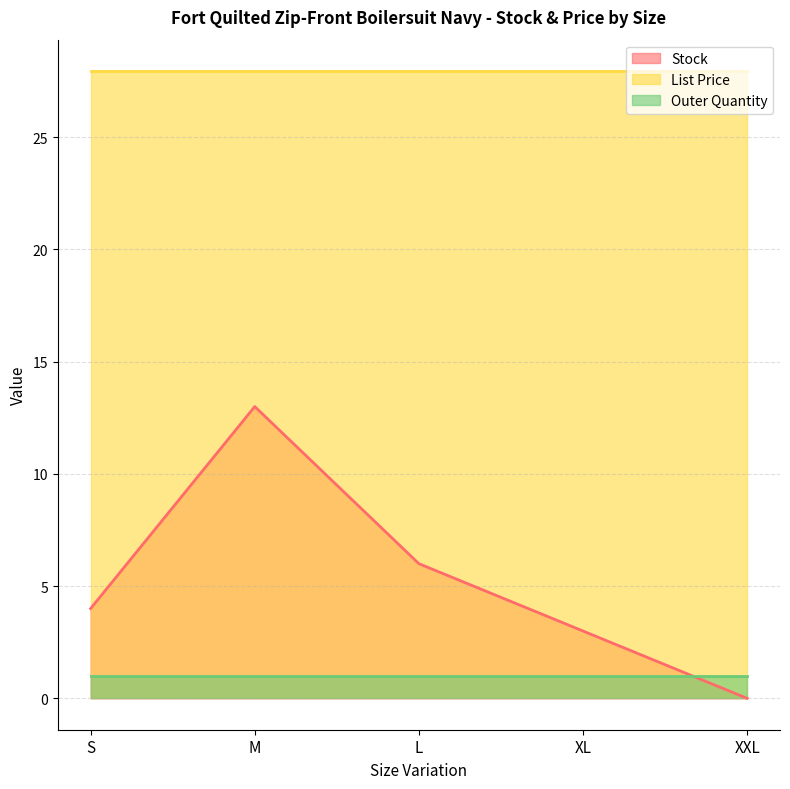

Which category has the lowest value in the List Price series?

S